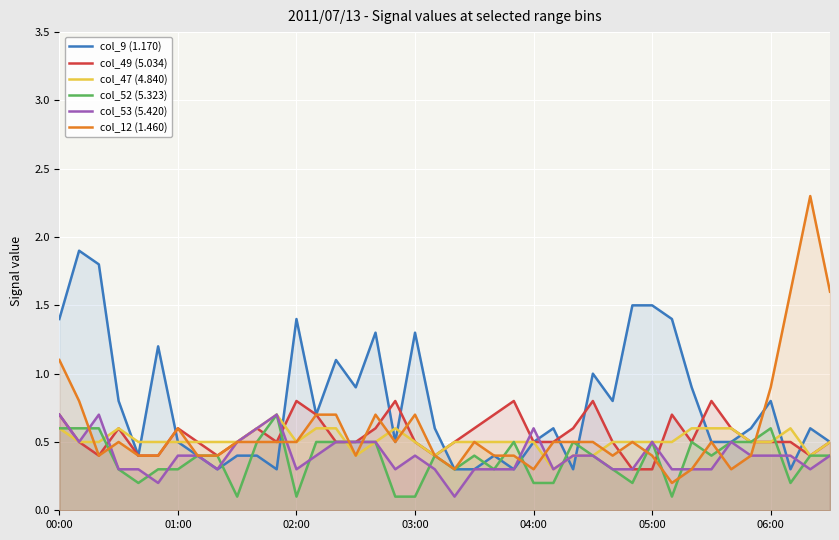

The value of col_12 (1.460) at 7 is 0.1. True or false?

False